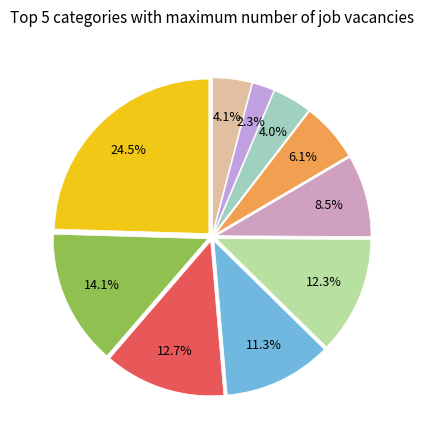

Count the number of slices in the pie.

10